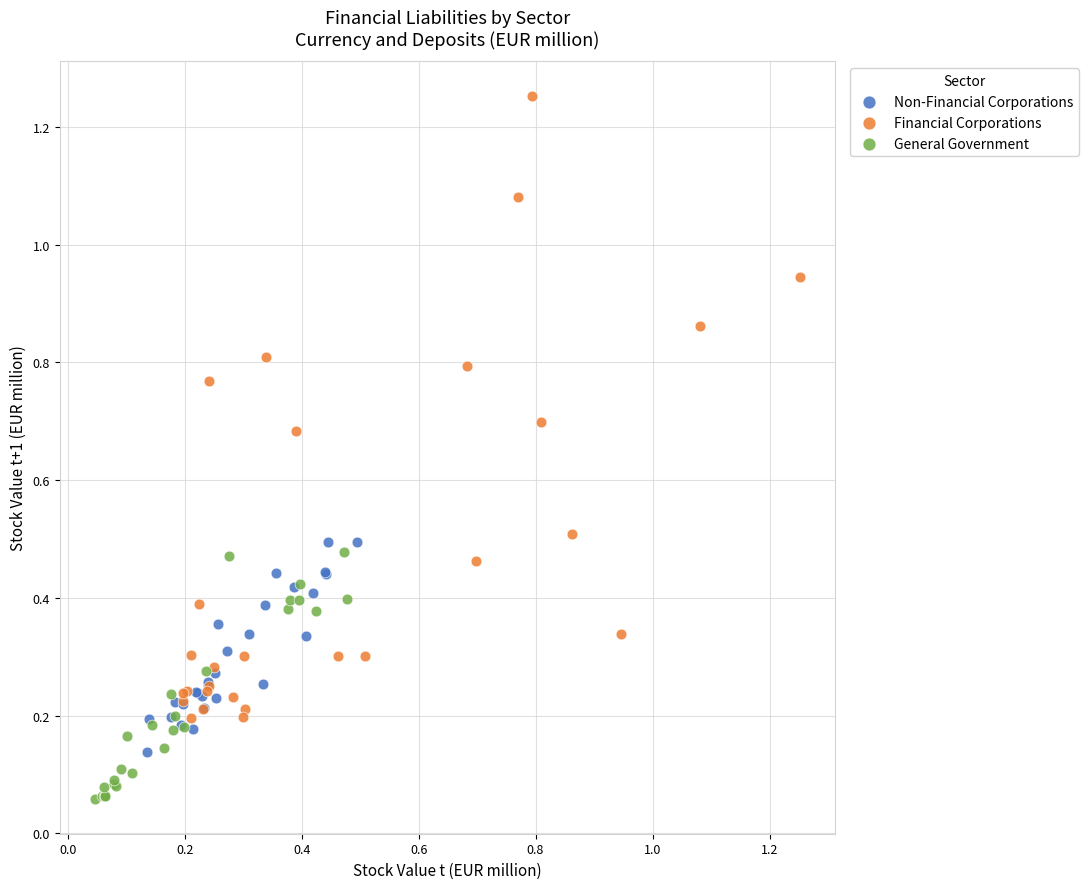

Which series contains the highest Y value?

Financial Corporations